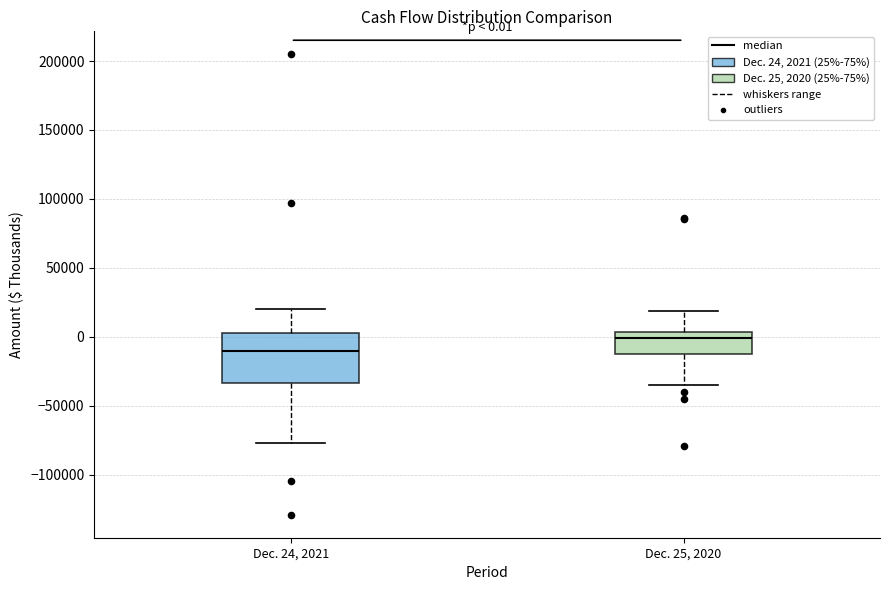

Which box is the tallest, from its lower edge to its upper edge?

Dec. 24, 2021